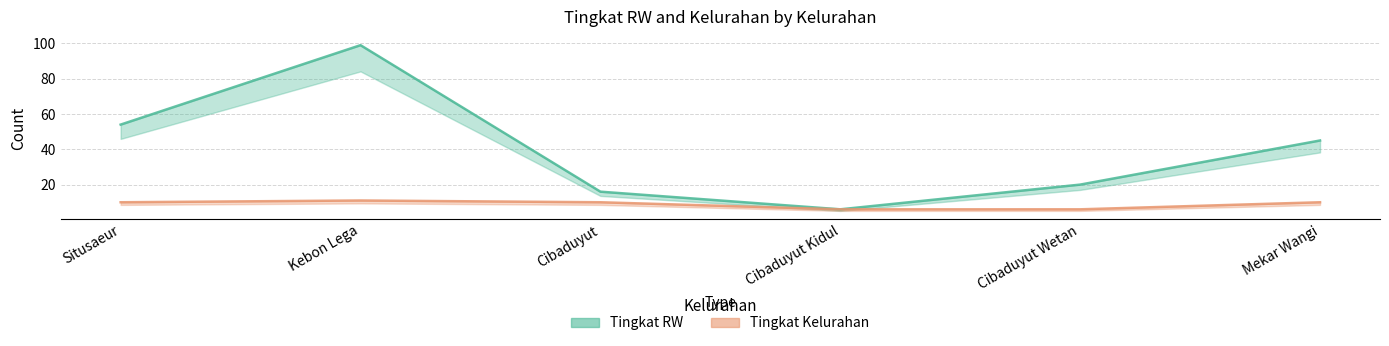

What is the maximum value shown in the chart?

99